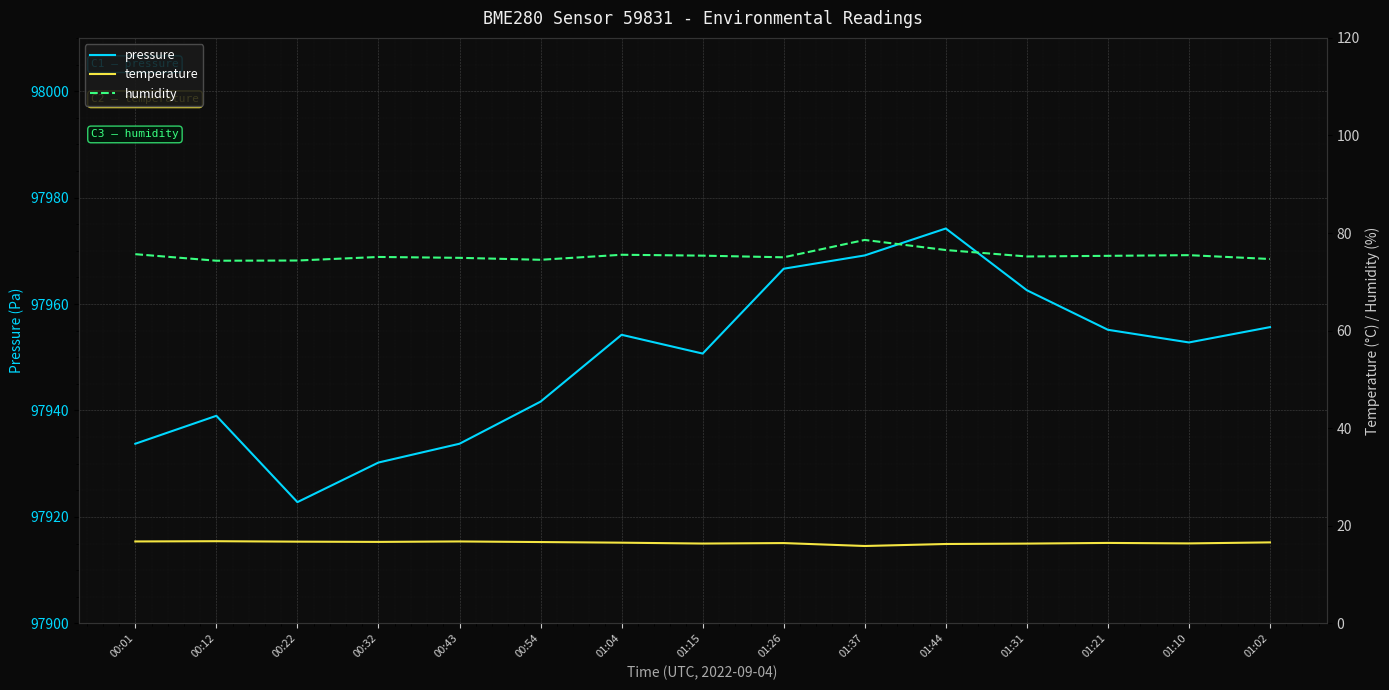

Reading left to right, extract all data points from this chart.

pressure: 00:01=97933.8	00:12=97939.0	00:22=97922.8	00:32=97930.2	00:43=97933.8	00:54=97941.7	01:04=97954.2	01:15=97950.7	01:26=97966.6	01:37=97969.1	01:44=97974.2	01:31=97962.6	01:21=97955.2	01:10=97952.8	01:02=97955.7
temperature: 00:01=16.8	00:12=16.8	00:22=16.8	00:32=16.7	00:43=16.8	00:54=16.7	01:04=16.5	01:15=16.4	01:26=16.5	01:37=15.9	01:44=16.3	01:31=16.4	01:21=16.5	01:10=16.4	01:02=16.6
humidity: 00:01=75.7	00:12=74.3	00:22=74.4	00:32=75.1	00:43=74.9	00:54=74.5	01:04=75.5	01:15=75.4	01:26=75.0	01:37=78.6	01:44=76.5	01:31=75.2	01:21=75.3	01:10=75.5	01:02=74.7